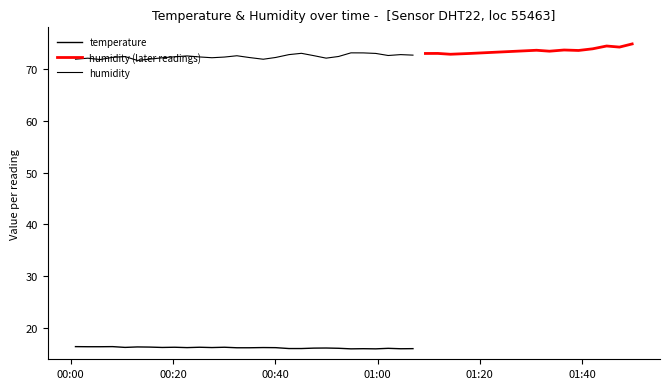

What is the highest value of the temperature series?

16.4